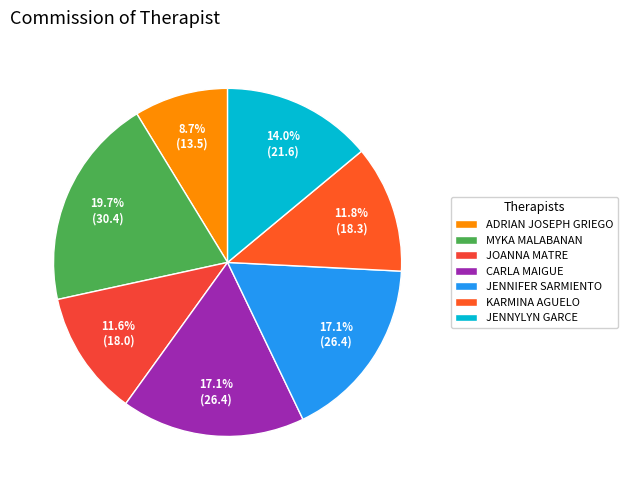

To the nearest percent, what portion does ADRIAN JOSEPH GRIEGO represent?

9%